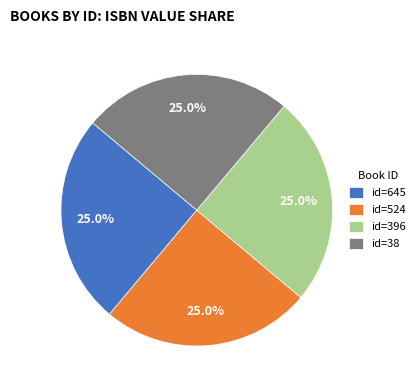

How many segments does this pie chart have?

4